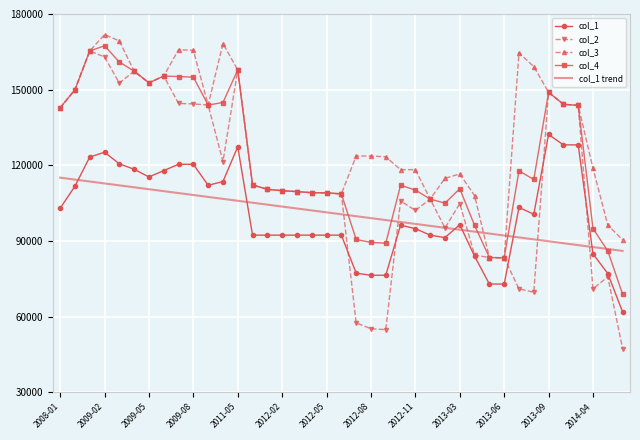

How many intersections are there between col_1 trend and col_4?

5